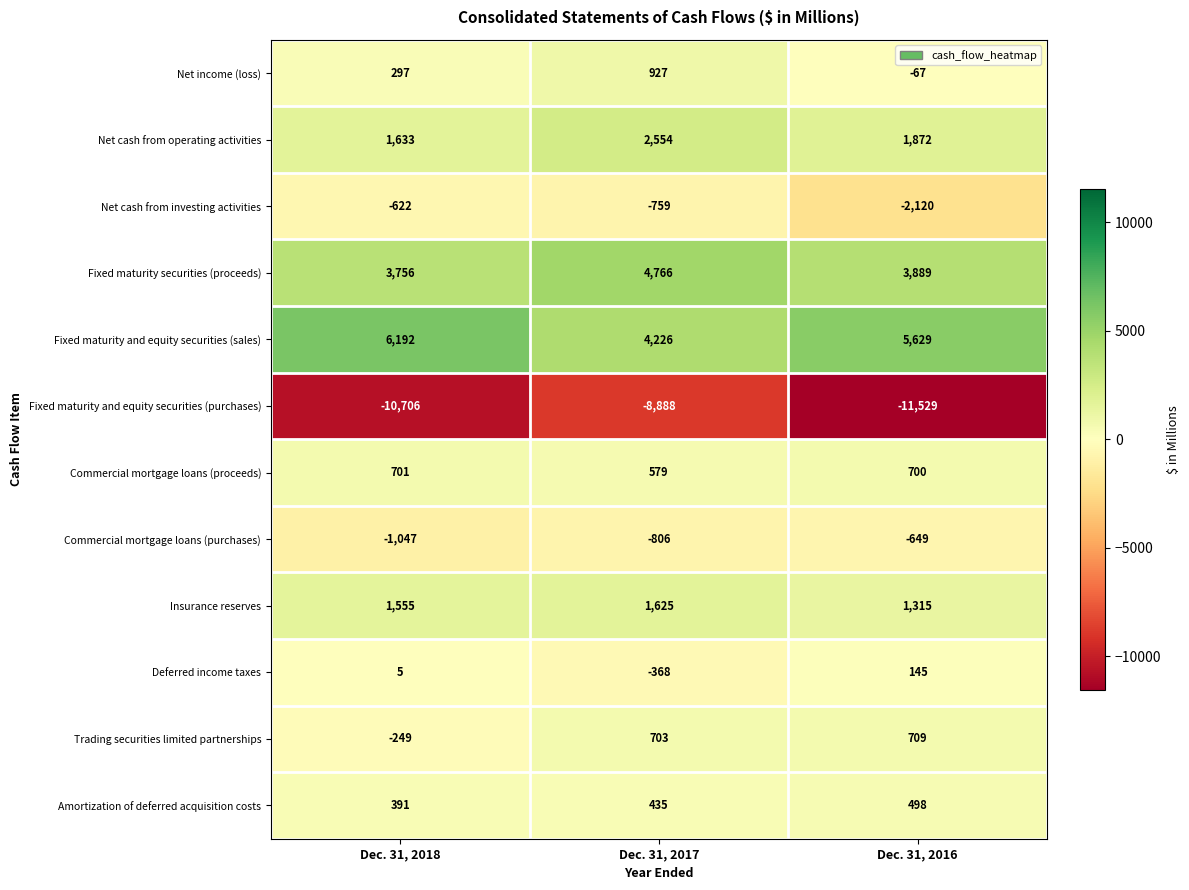

The value of Insurance reserves at Dec. 31, 2017 is 1625. True or false?

True